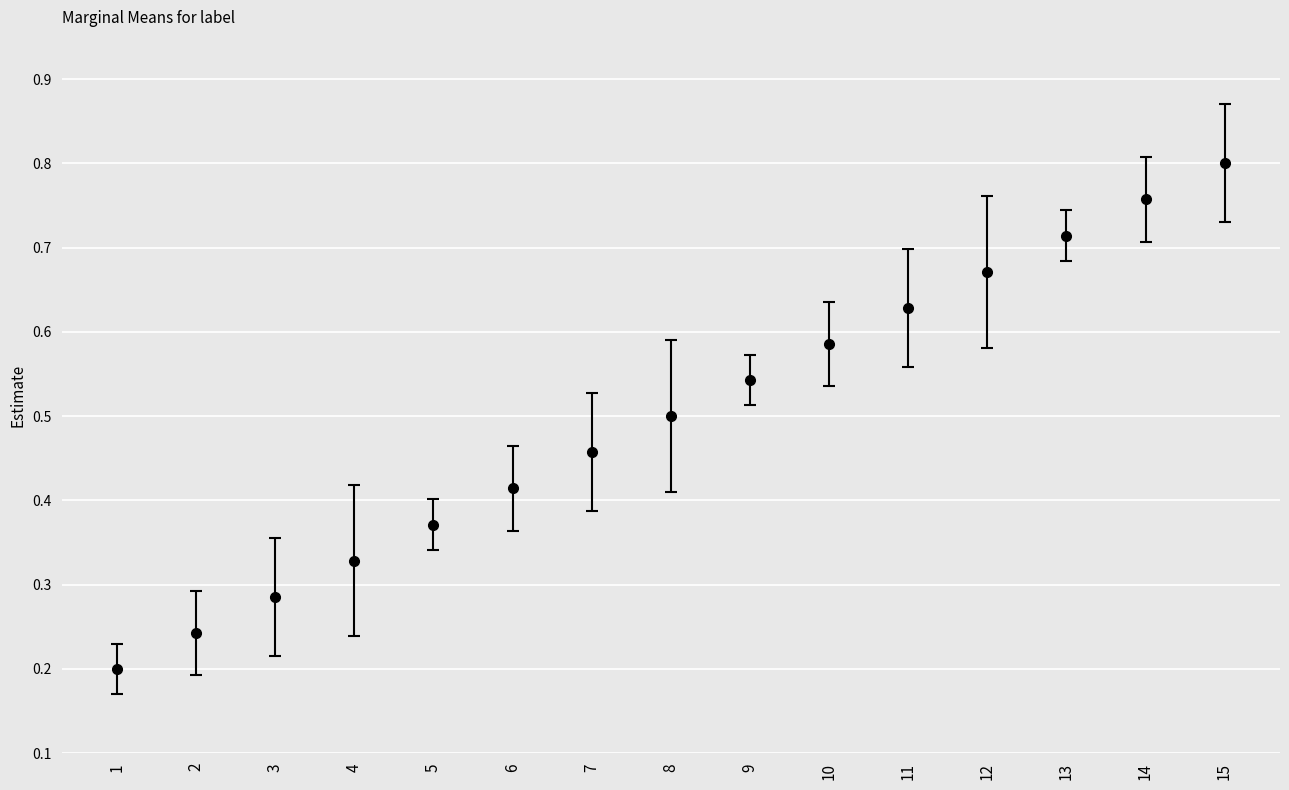

What is the change in value from 12 to 15?

+0.1